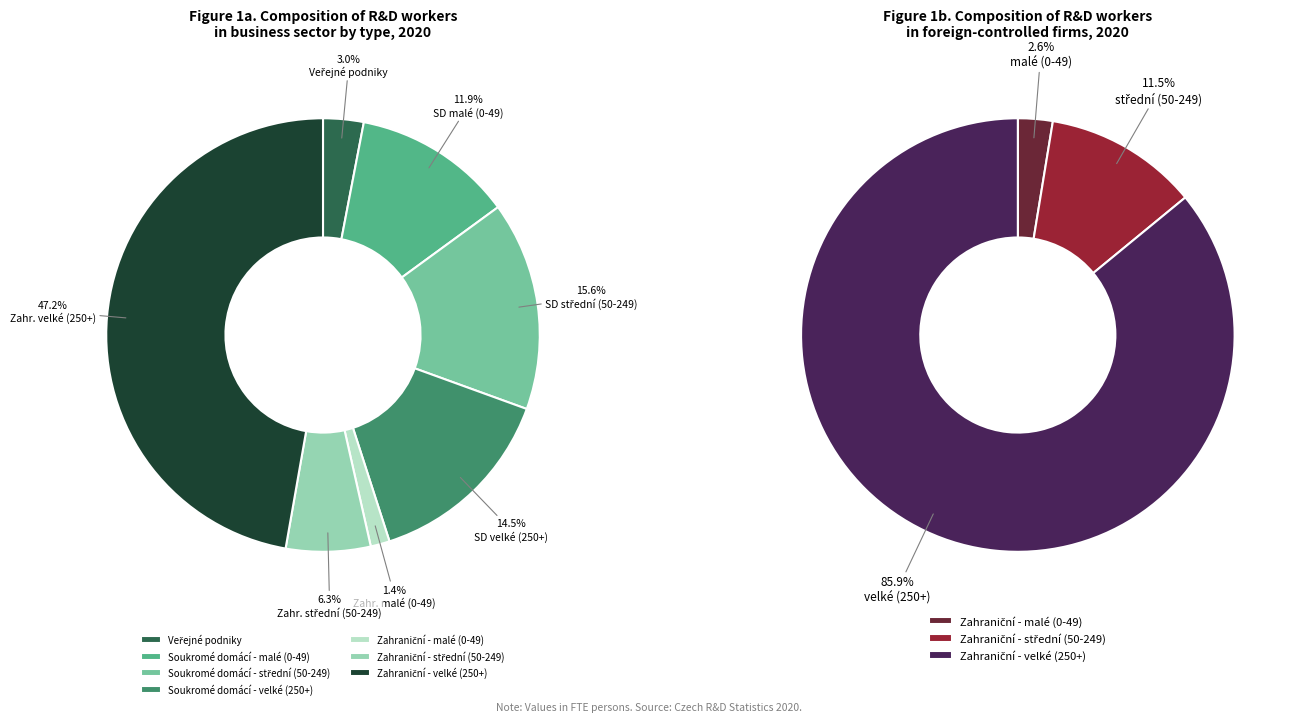

Count the number of slices in the pie.

7